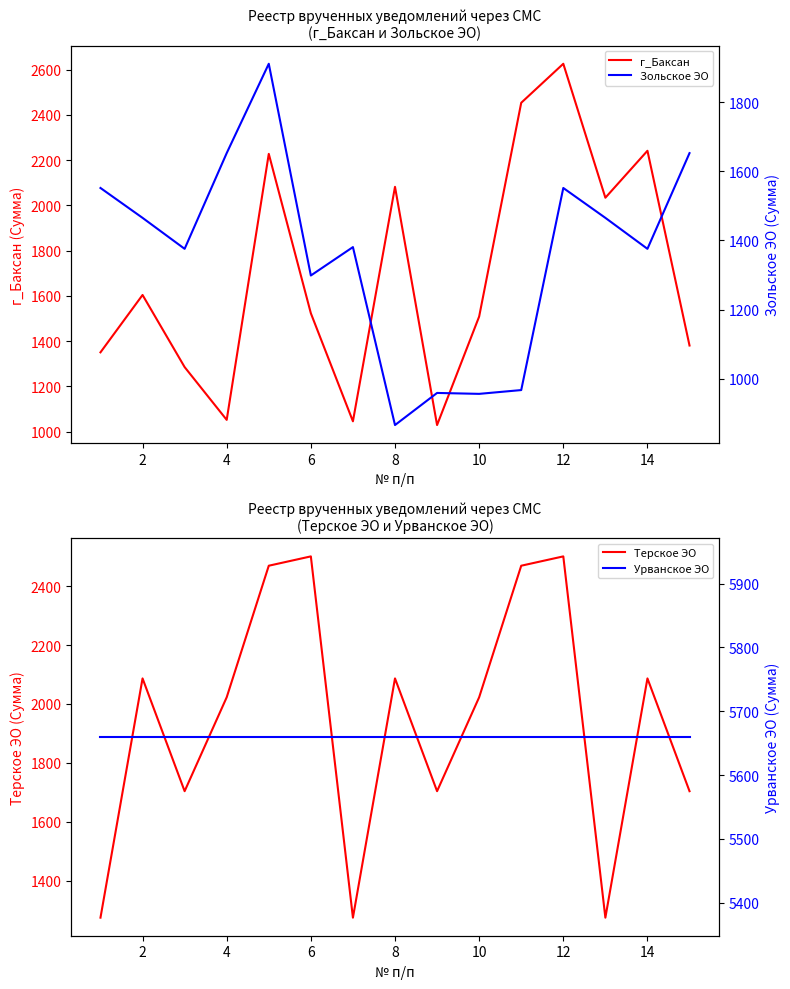

What is the sum of the Зольское ЭО values at 2 and 9?

2421.2